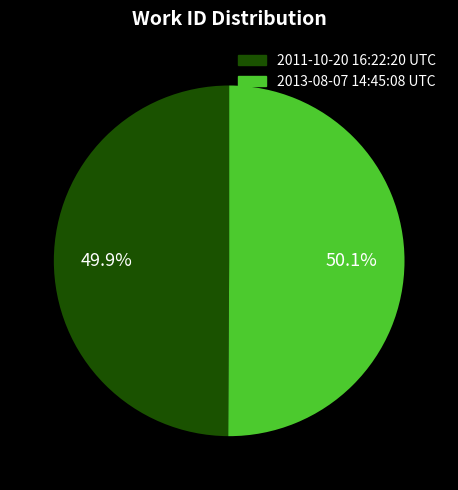

What percentage is the 2011-10-20 16:22:20 UTC slice, to the nearest percent?

50%